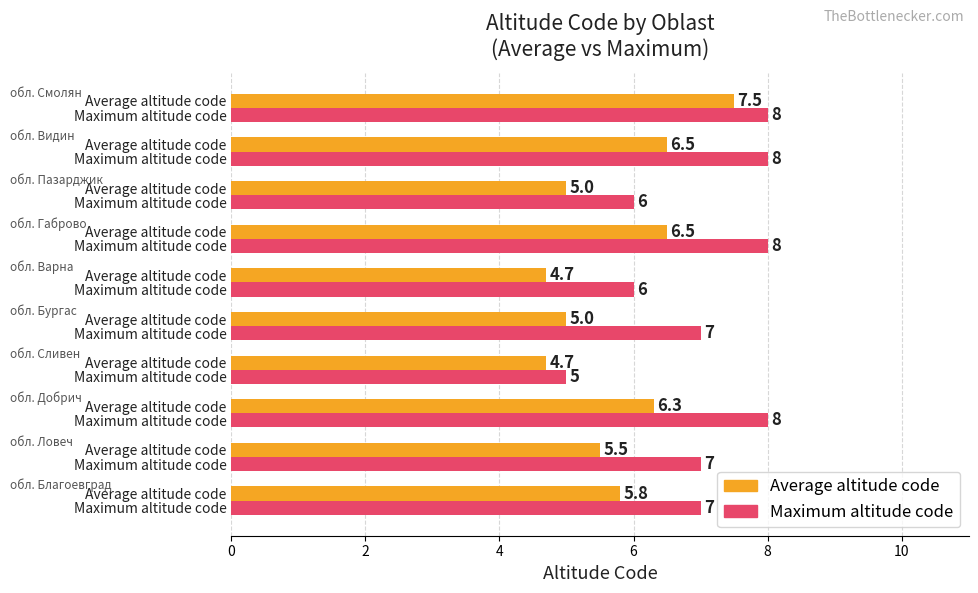

What is the average value of the Maximum altitude code series?

7.0